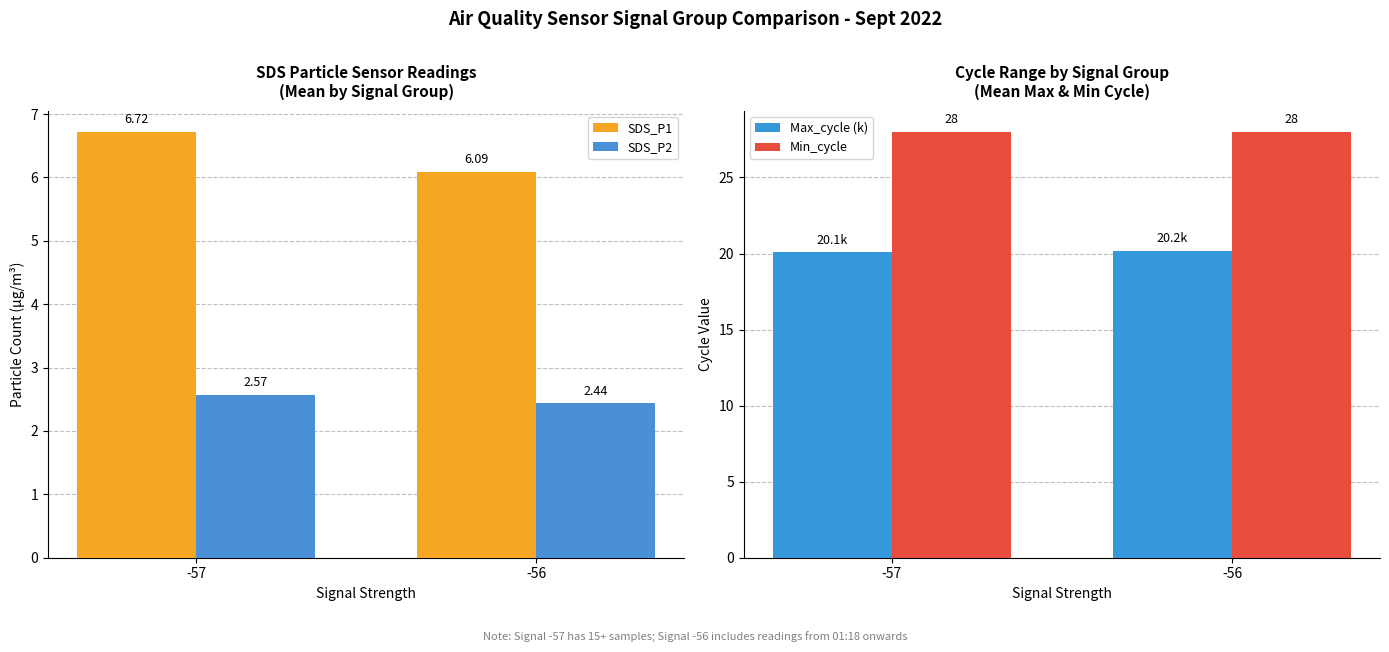

What are all the series names shown in the legend?

SDS_P1, SDS_P2, Max_cycle (k), Min_cycle